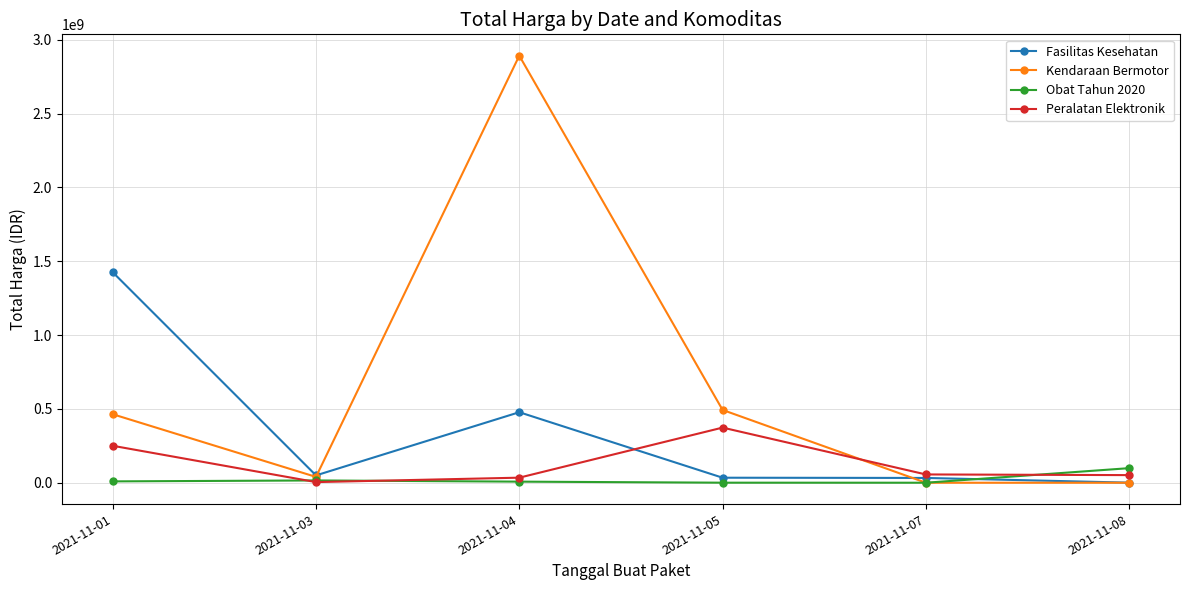

At which category does Fasilitas Kesehatan reach its first local peak?

2021-11-04